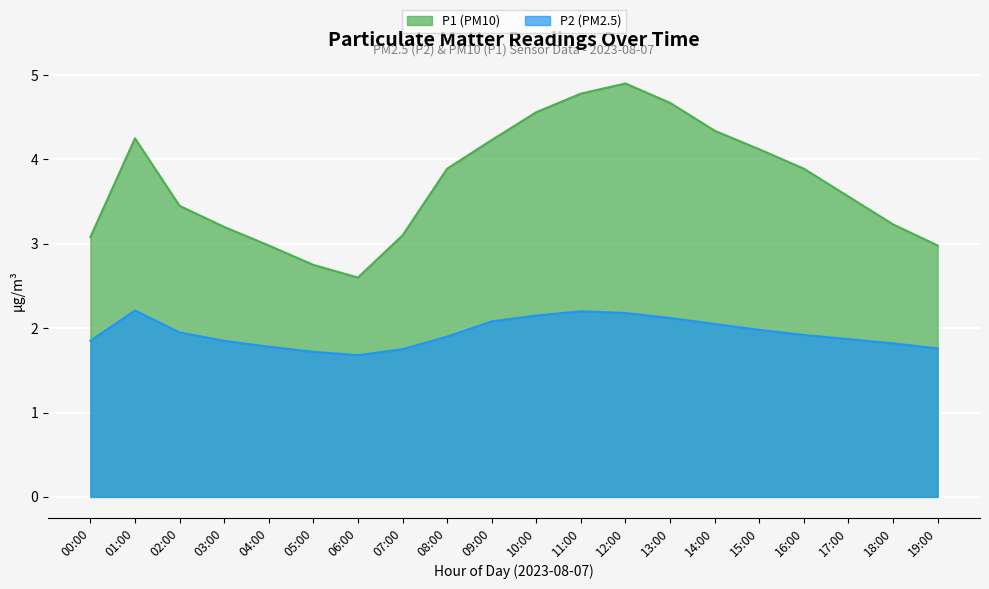

What position from the left is 02:00?

3